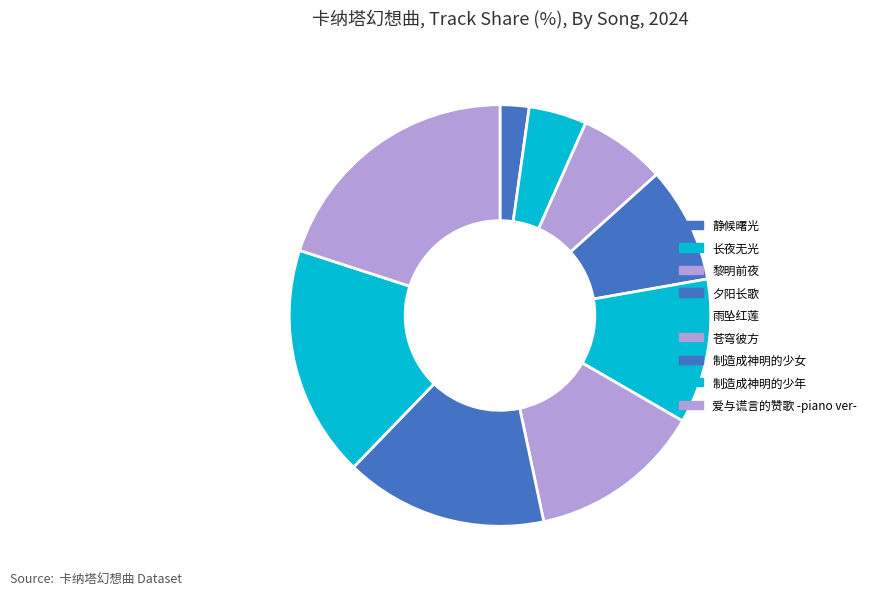

To the nearest percent, what is the combined percentage of 雨坠红莲 and 制造成神明的少年?

29%